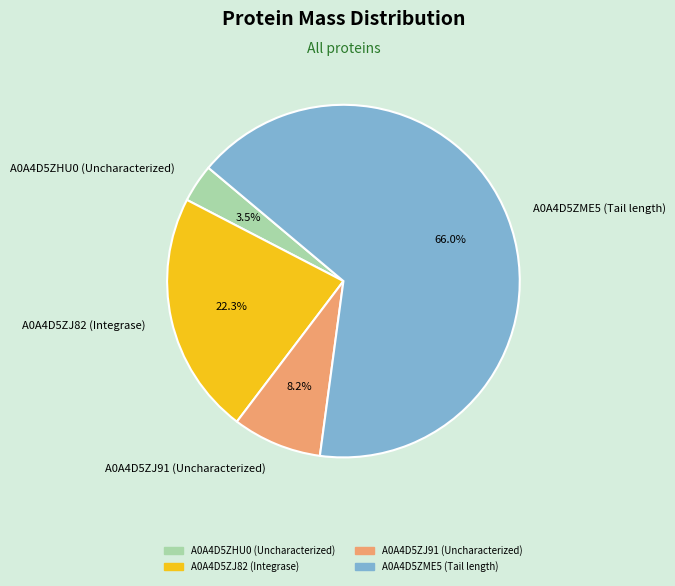

How much of the chart is everything except A0A4D5ZJ82 (Integrase)?

77.7%